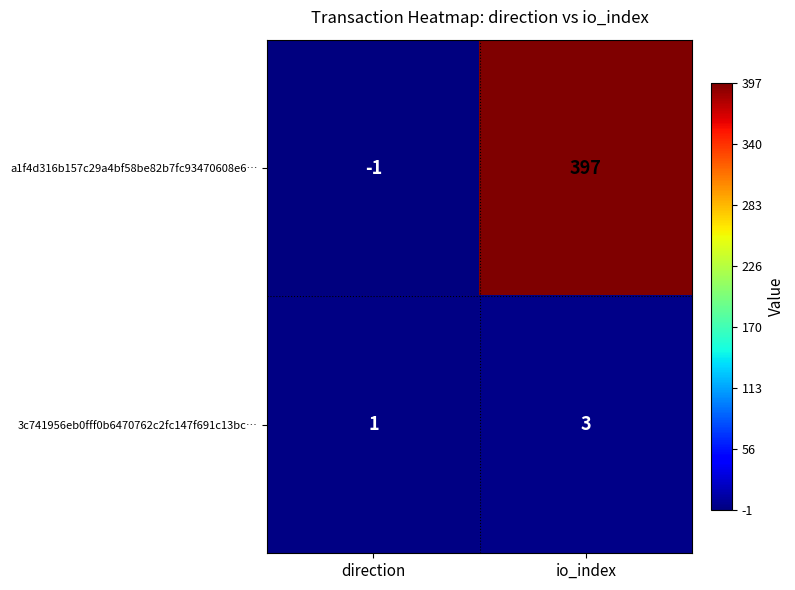

At which label is a1f4d316b157c29a4bf58be82b7fc93470608e6… closest to 198?

direction